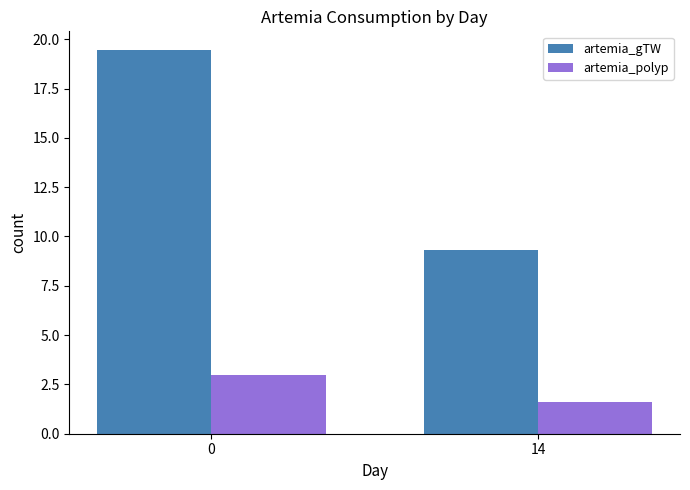

What is the difference between the maximum and minimum values in the artemia_gTW series?

10.1